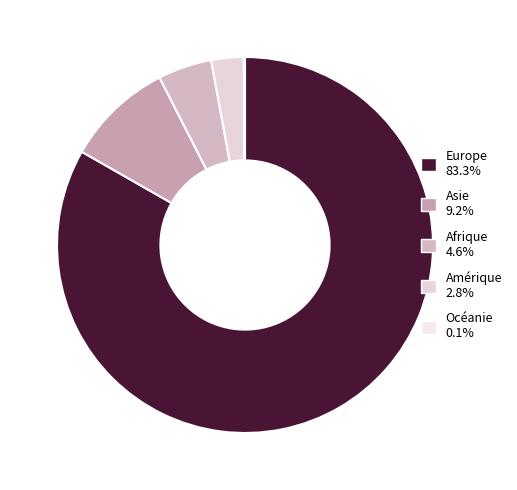

To the nearest percent, what is the average slice percentage?

20%